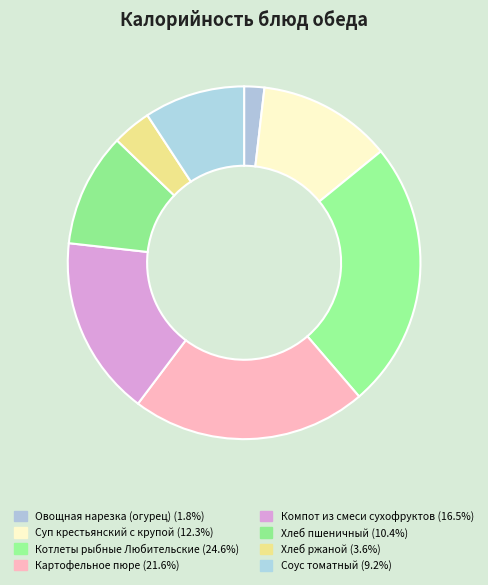

To the nearest percent, what percentage of the pie is Котлеты рыбные Любительские?

25%